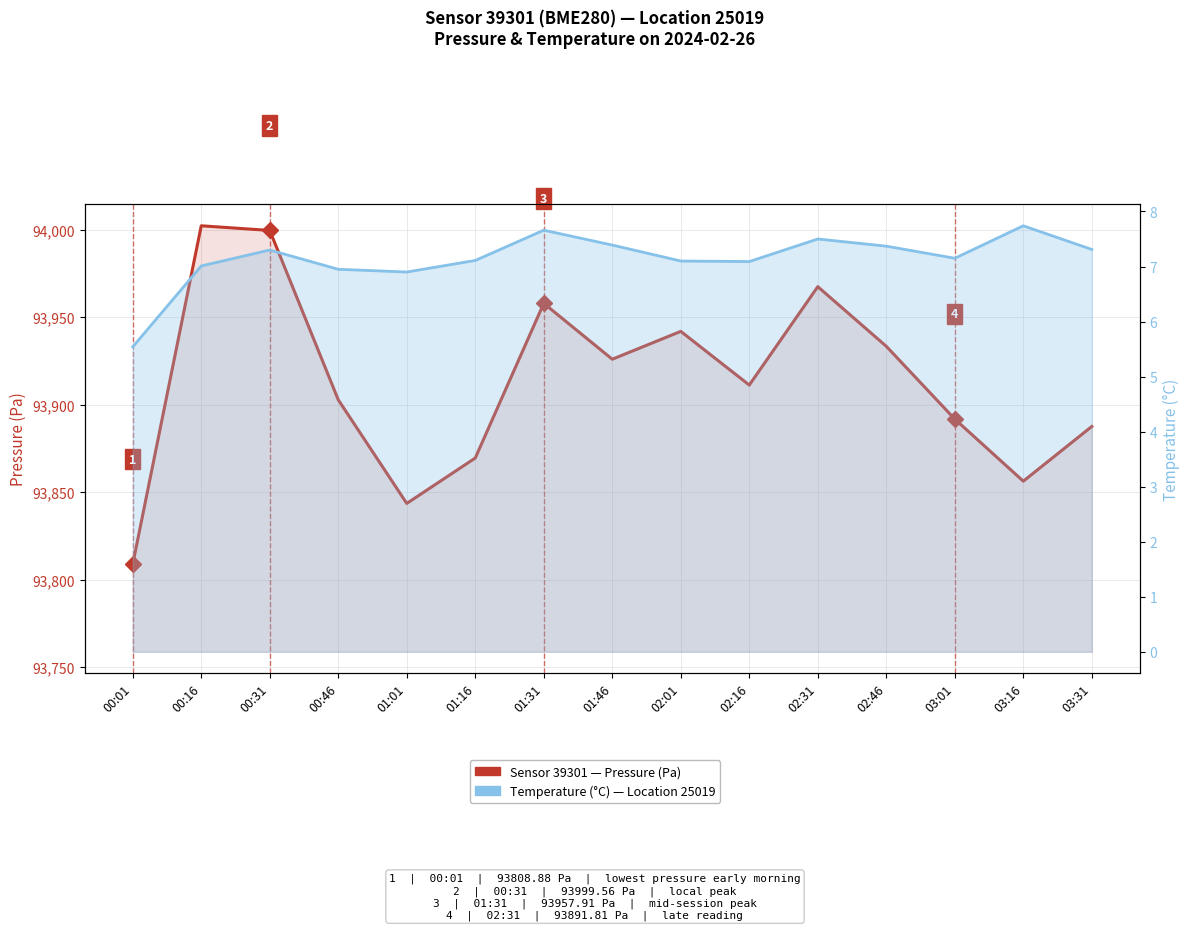

Reading left to right, what are all the values shown in this chart?

Pressure (Pa): 00:01=93808.9	00:16=94002.2	00:31=93999.6	00:46=93902.8	01:01=93843.6	01:16=93869.6	01:31=93957.9	01:46=93926.0	02:01=93941.9	02:16=93911.2	02:31=93967.4	02:46=93933.4	03:01=93891.8	03:16=93856.3	03:31=93887.6
Temperature (°C): 00:01=5.5	00:16=7.0	00:31=7.3	00:46=7.0	01:01=6.9	01:16=7.1	01:31=7.7	01:46=7.4	02:01=7.1	02:16=7.1	02:31=7.5	02:46=7.4	03:01=7.2	03:16=7.7	03:31=7.3